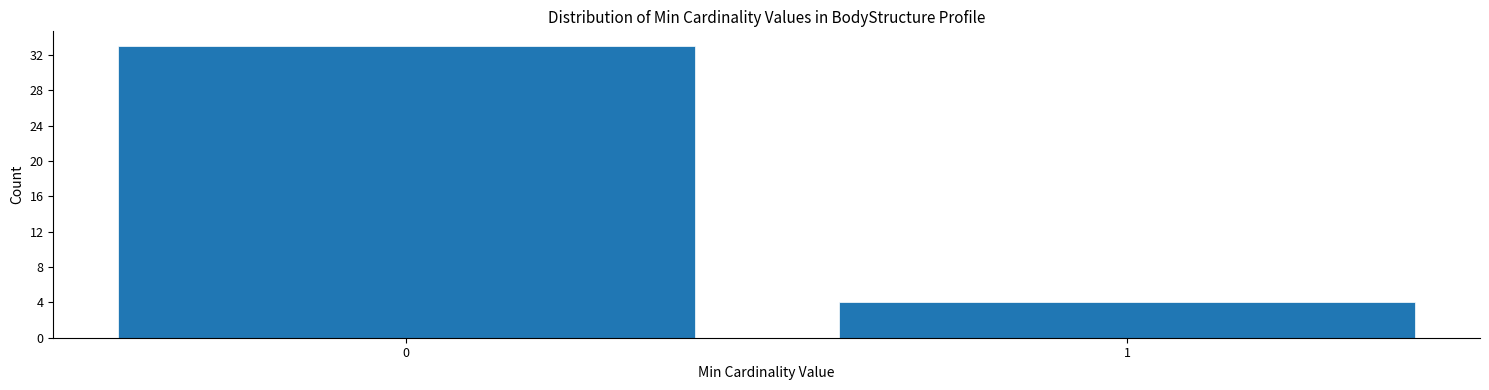

Reading left to right, list all the values displayed in this chart.

0=33	1=4